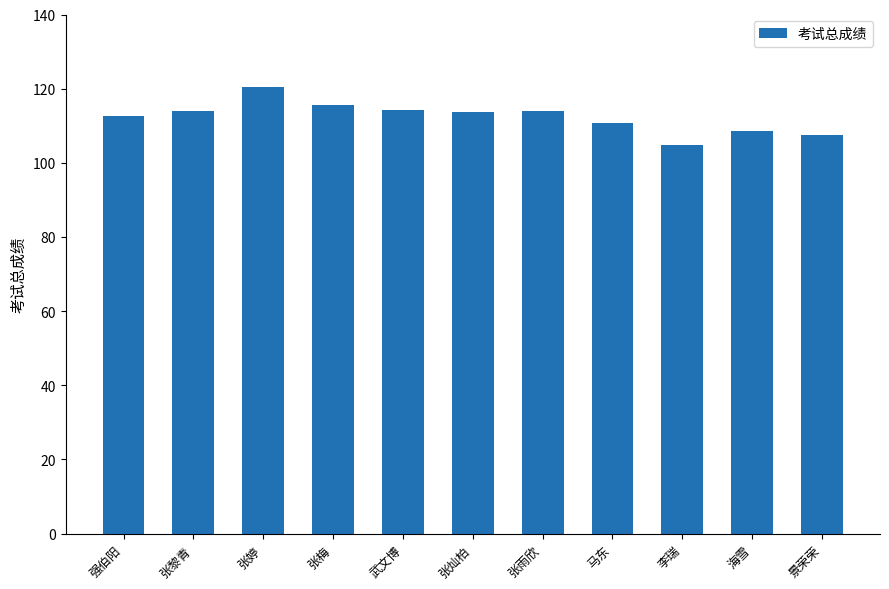

What is the greatest value displayed?

120.5